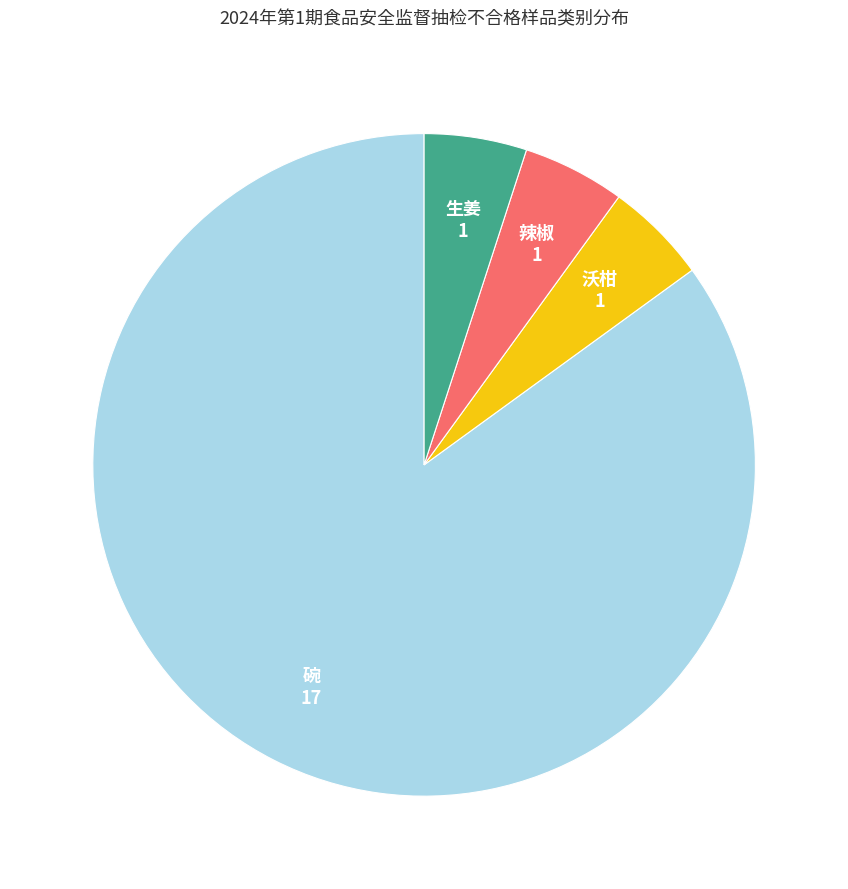

Is there any slice that represents more than half of the pie?

Yes